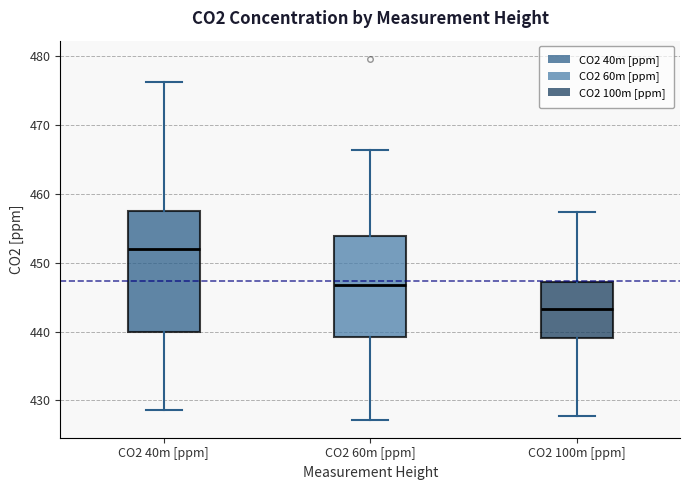

Where is the lower edge of the box for CO2 60m [ppm] on the y-axis? The values are not printed on the chart, so give them approximately, as read against the axis.

439